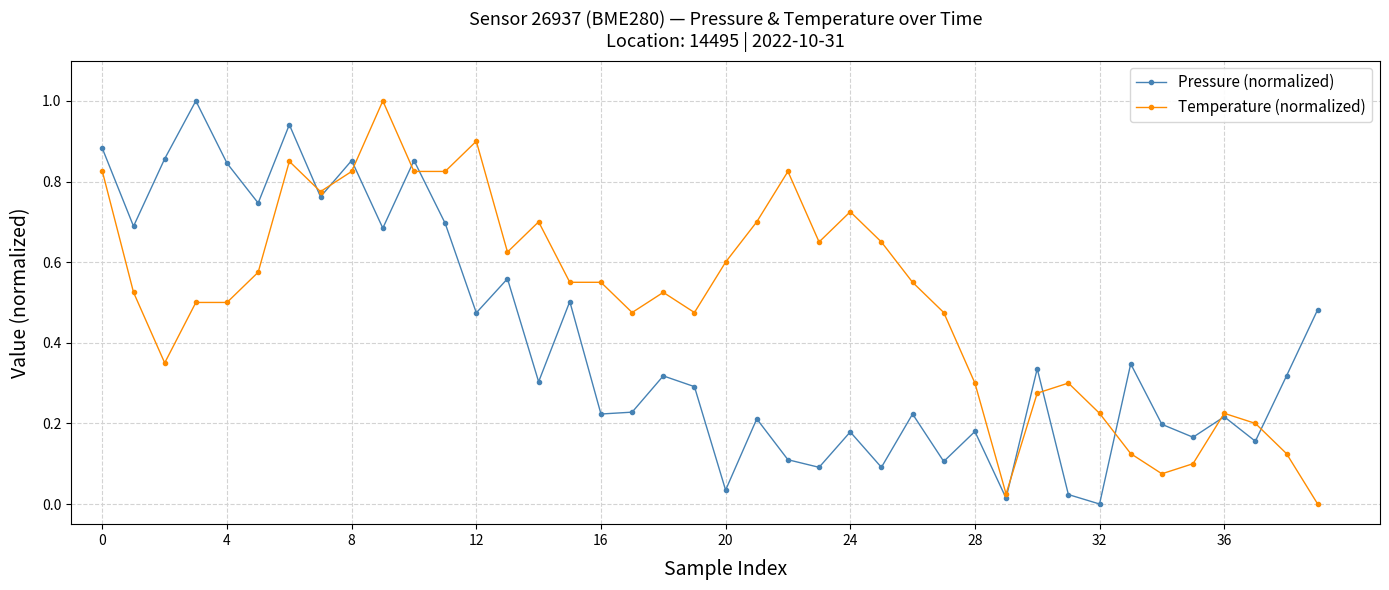

What is the highest value of the Pressure (normalized) series?

1.0